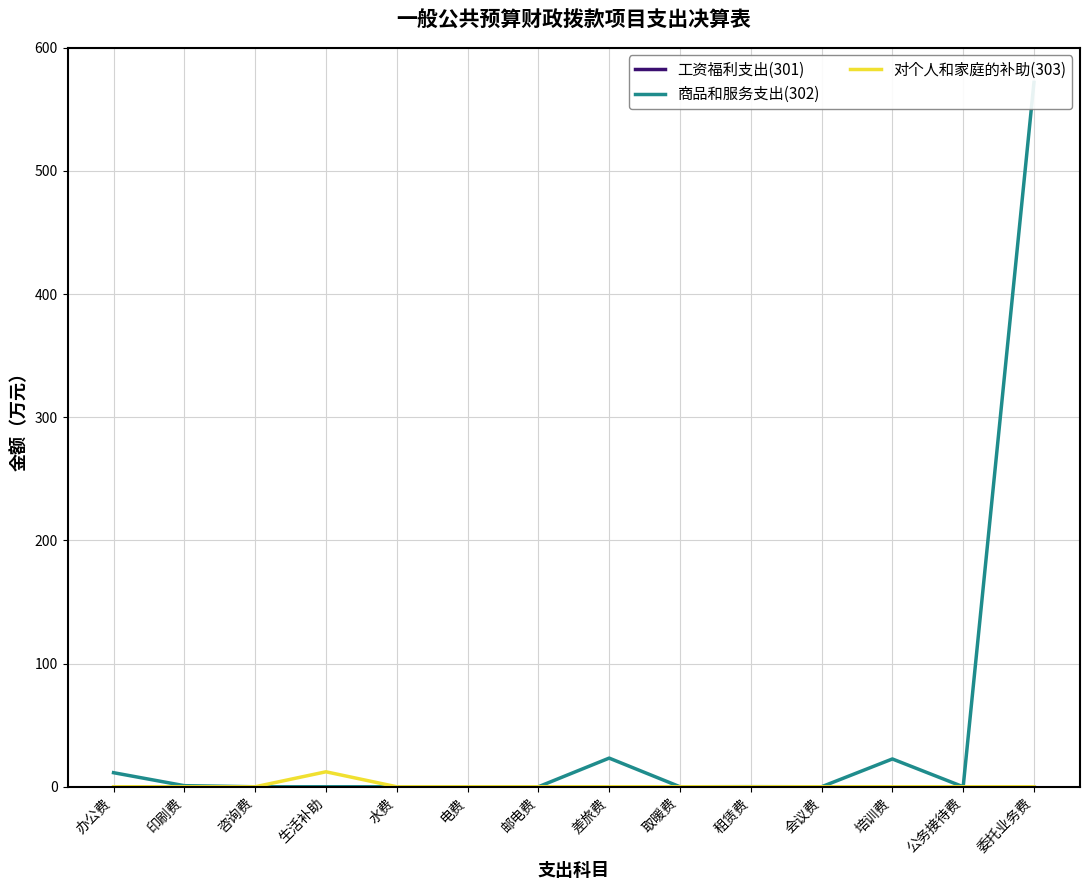

Rank the categories by 商品和服务支出(302) value from highest to lowest.

委托业务费, 差旅费, 培训费, 办公费, 印刷费, 租赁费, 咨询费, 生活补助, 水费, 电费, 邮电费, 取暖费, 会议费, 公务接待费